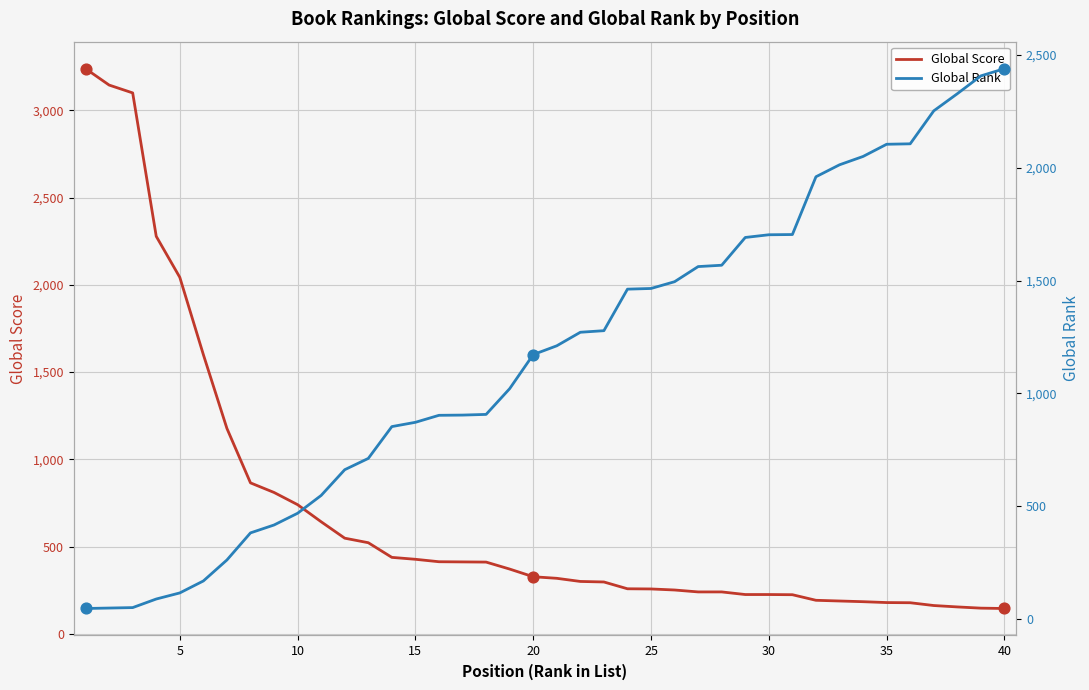

What is the highest value of the Global Score series?

3239